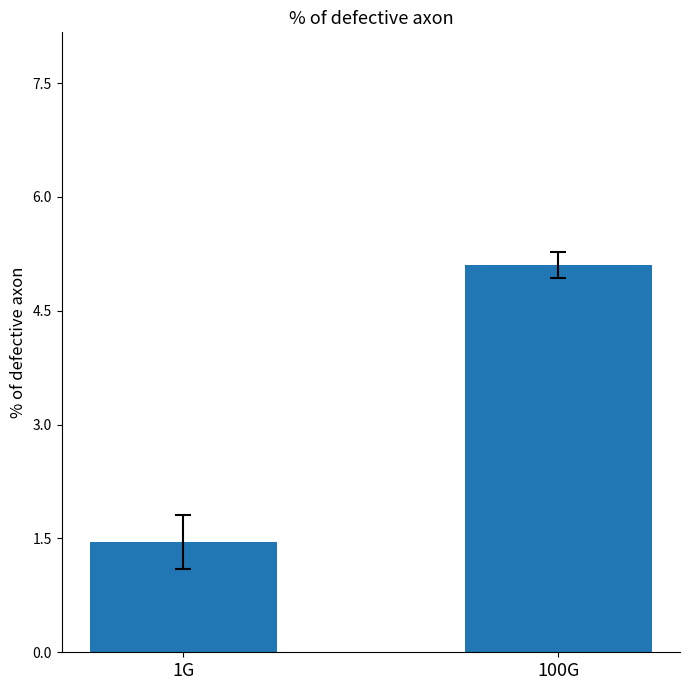

Which category has the lowest value across all series?

1G